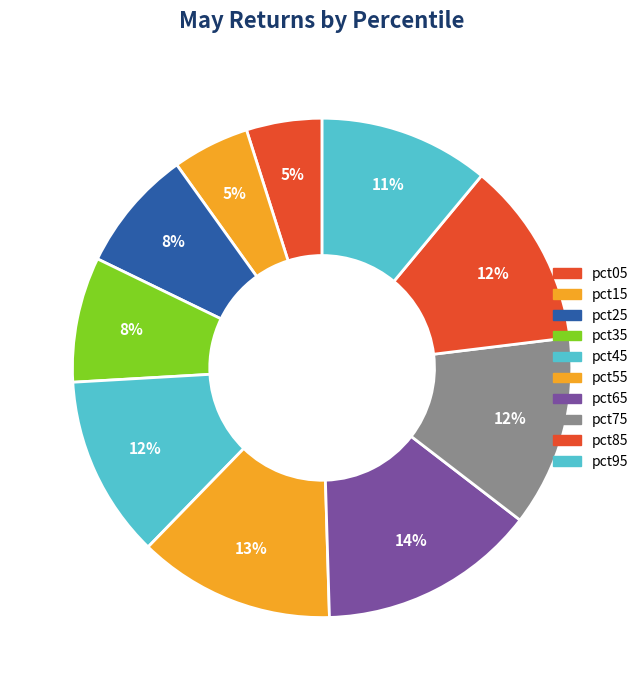

Does pct85 account for over 50% of the chart?

No